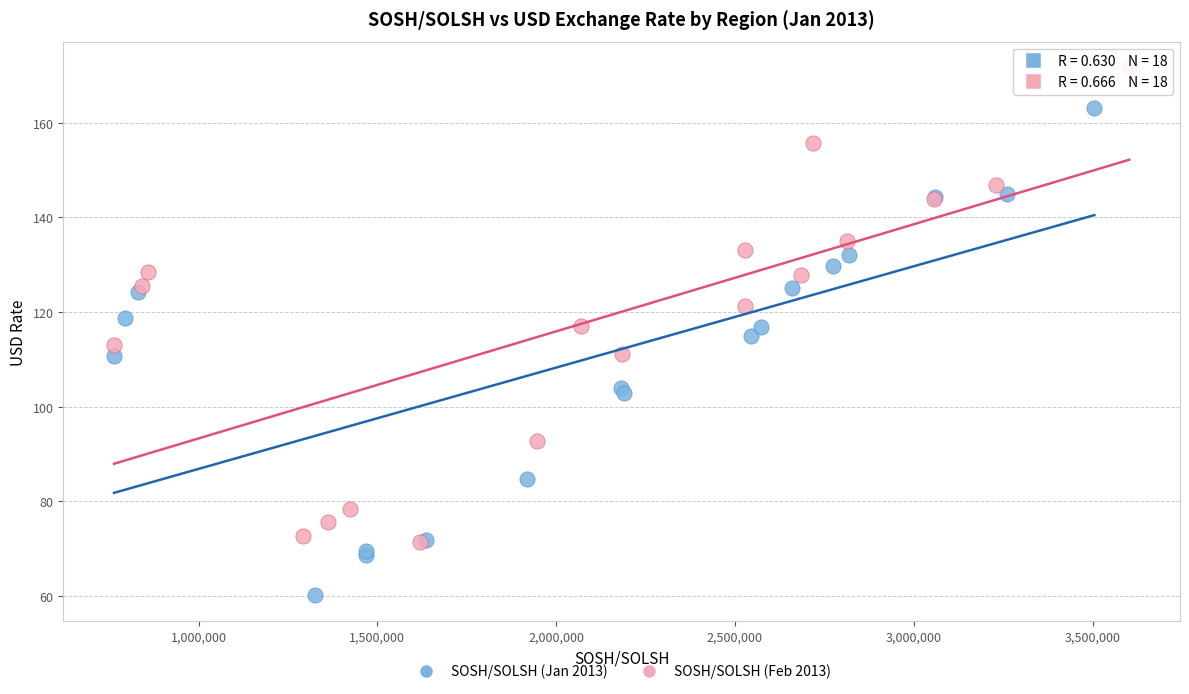

Which series contains the lowest Y value?

SOSH/SOLSH (Jan 2013)